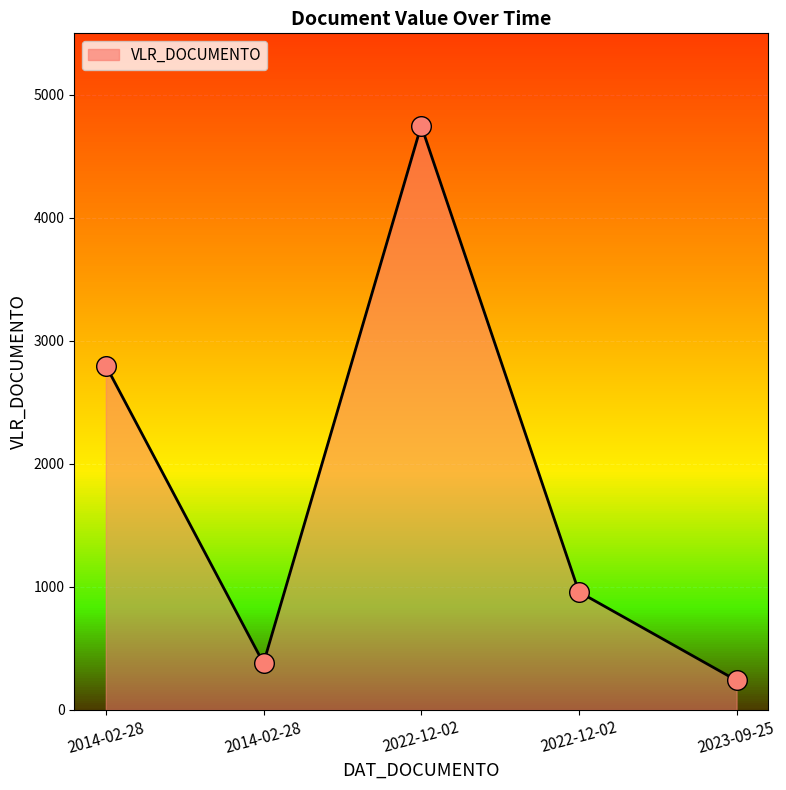

Approximately how many times larger is the value at 2022-12-02 compared to 2014-02-28?

2.5